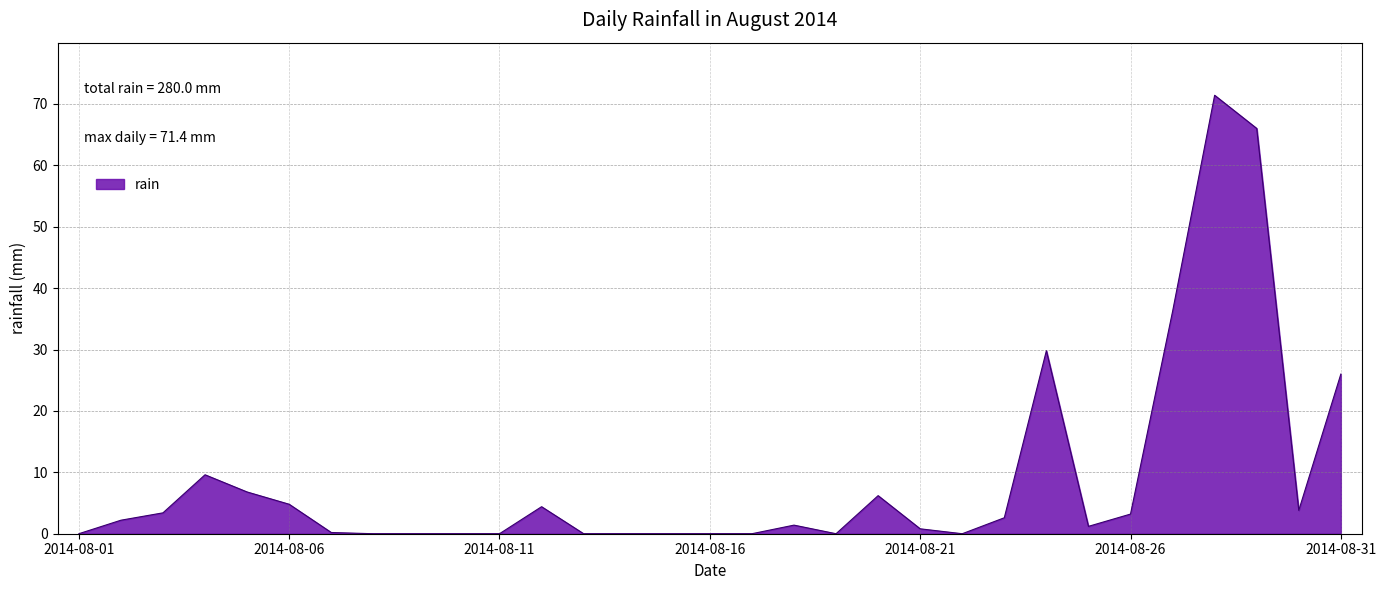

What is the sum of all values?

280.0